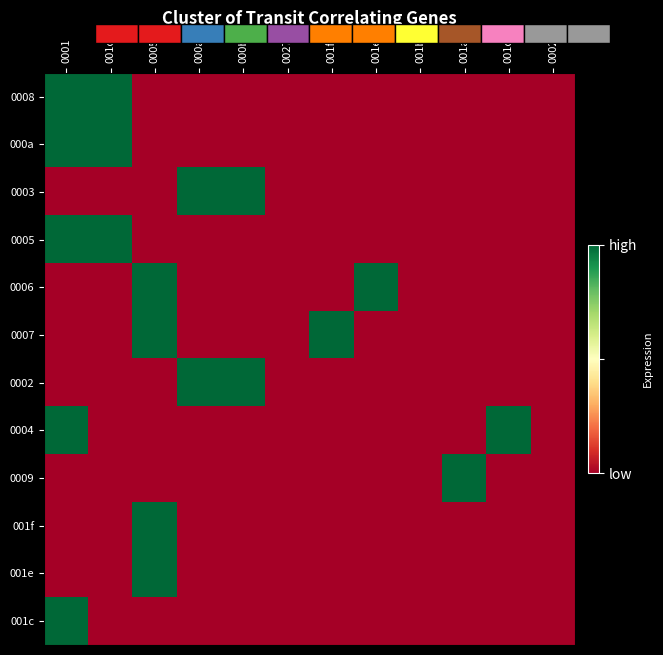

At how many categories does at least one series exceed 0?

9